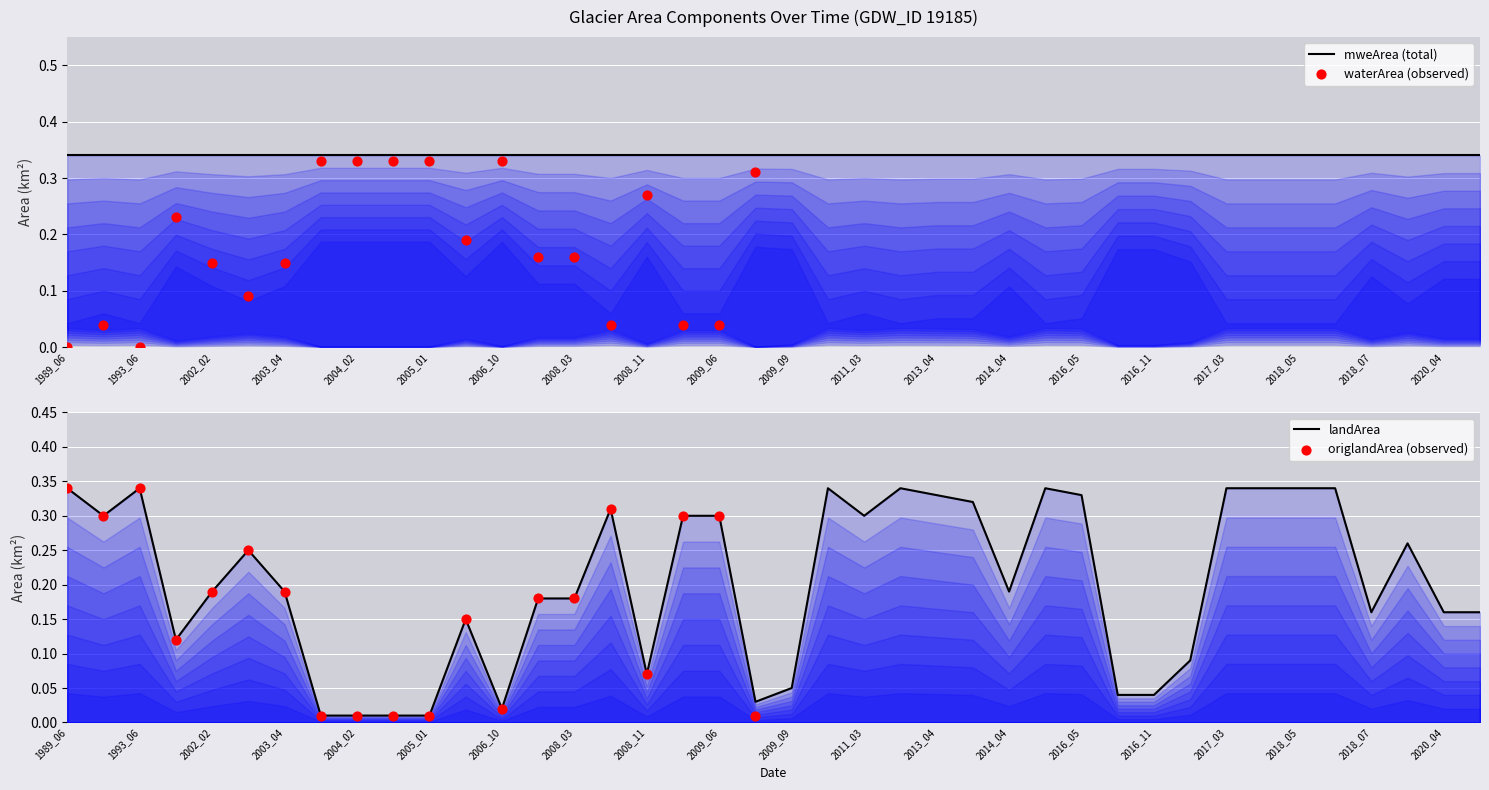

Is the value of origlandArea at 27 greater than the value of mweArea at 25?

No